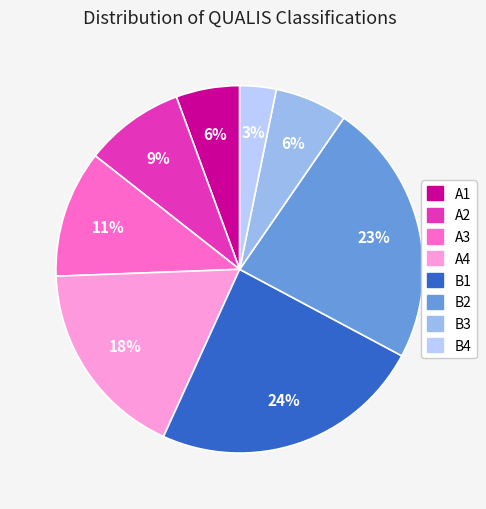

How many segments does this pie chart have?

8